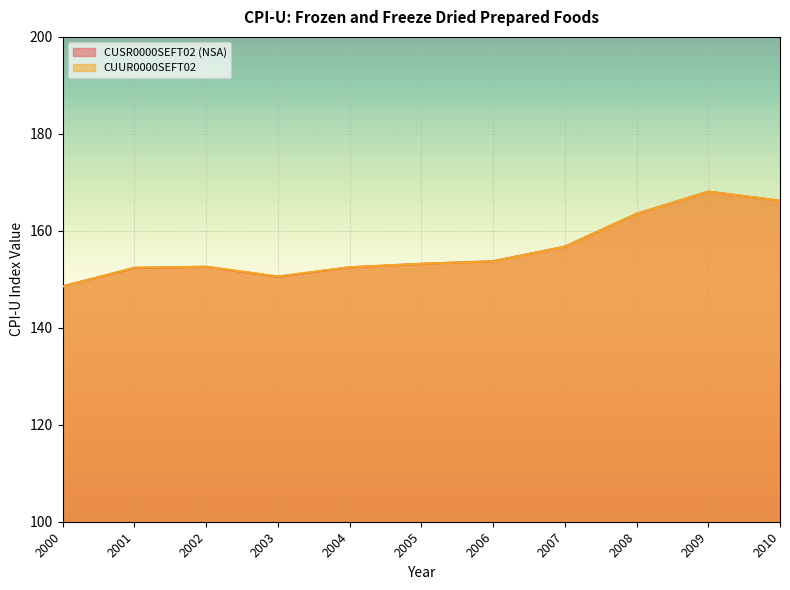

At which label does CUSR0000SEFT02 (NSA) reach its minimum?

2000